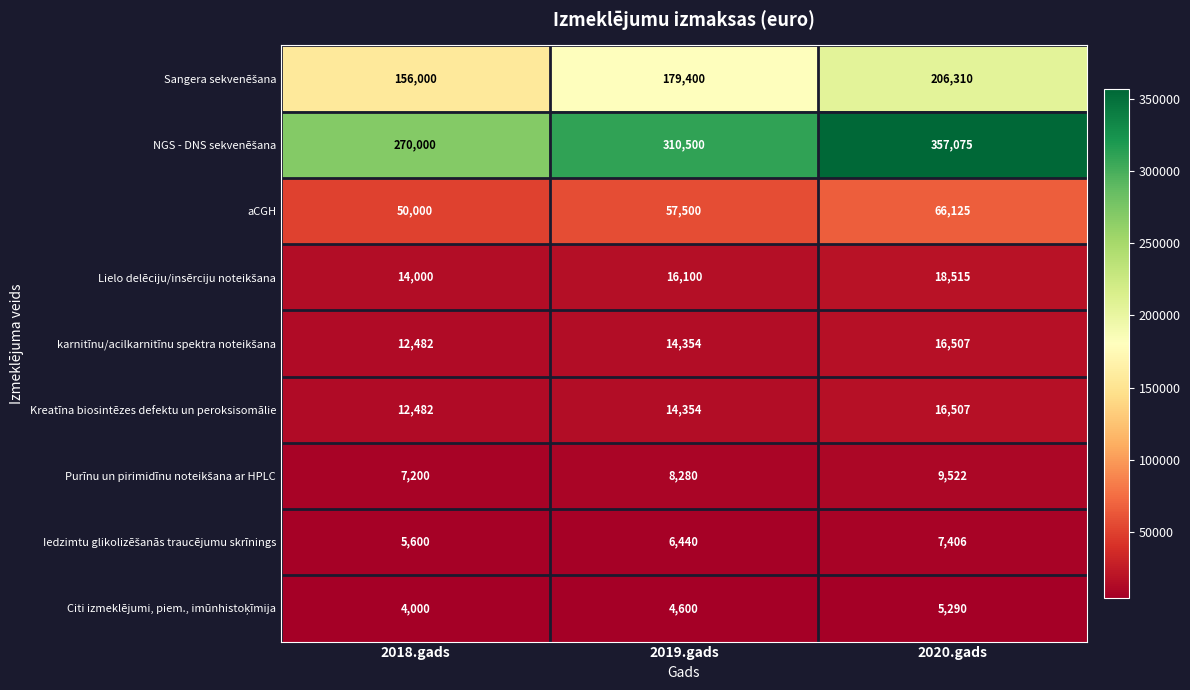

The Kreatīna biosintēzes defektu un peroksisomālie series shows 16507 at 2020.gads. True or false?

True